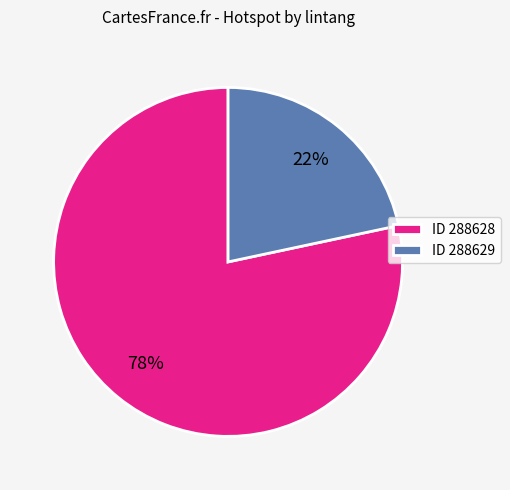

Rank the categories by value from highest to lowest.

ID 288628, ID 288629